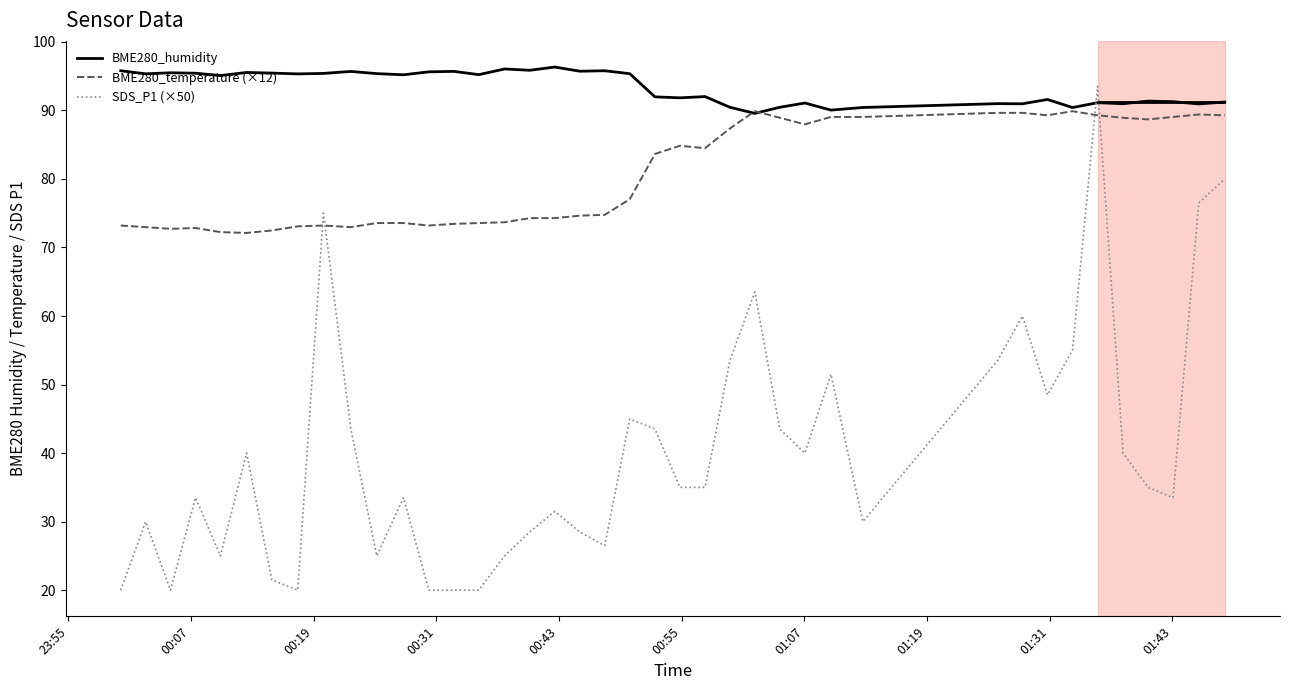

True or false: BME280_humidity and SDS_P1 (×50) intersect in this chart.

True